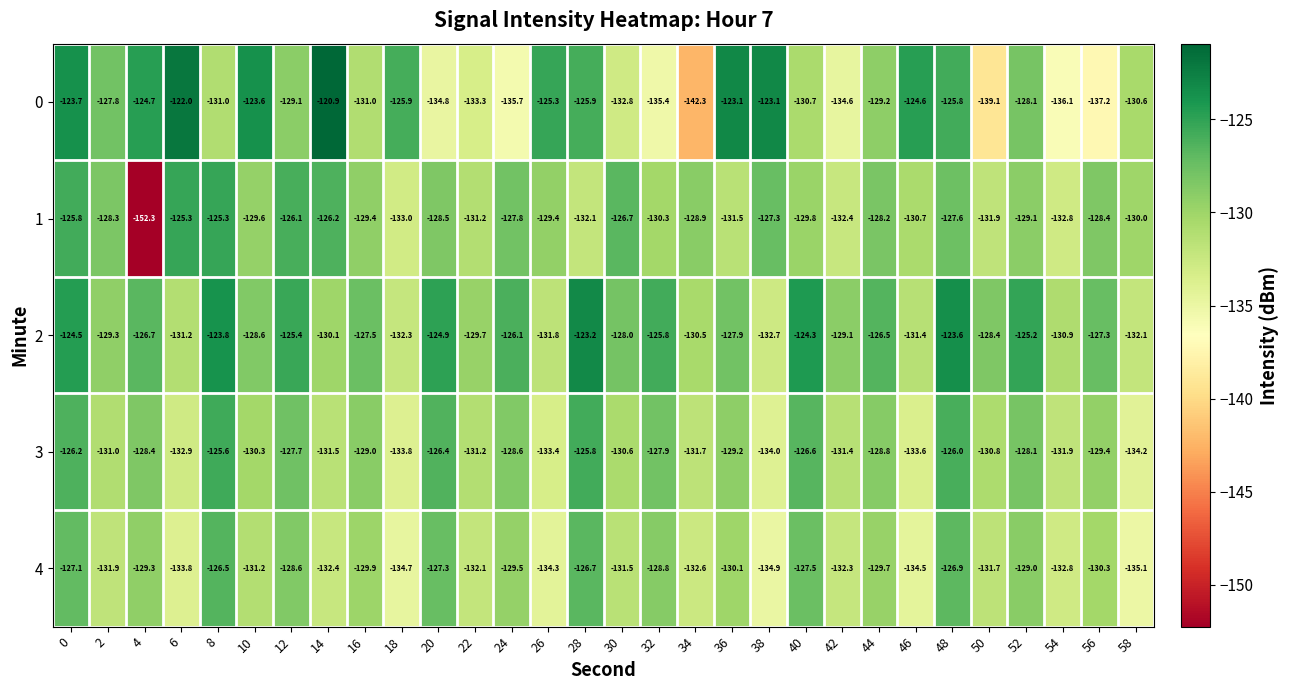

What is the difference between the maximum and second lowest values in the 2 series?

9.1